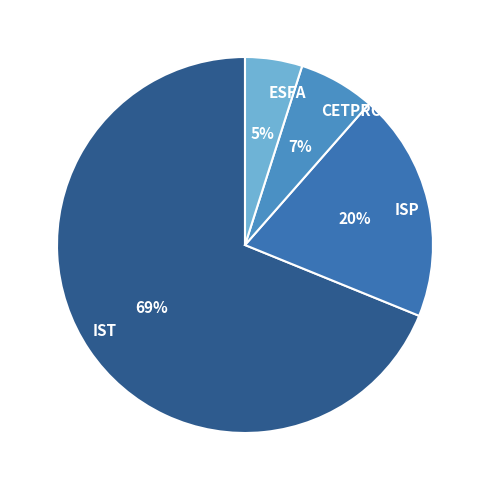

Which category has the smallest portion of the pie?

ESFA